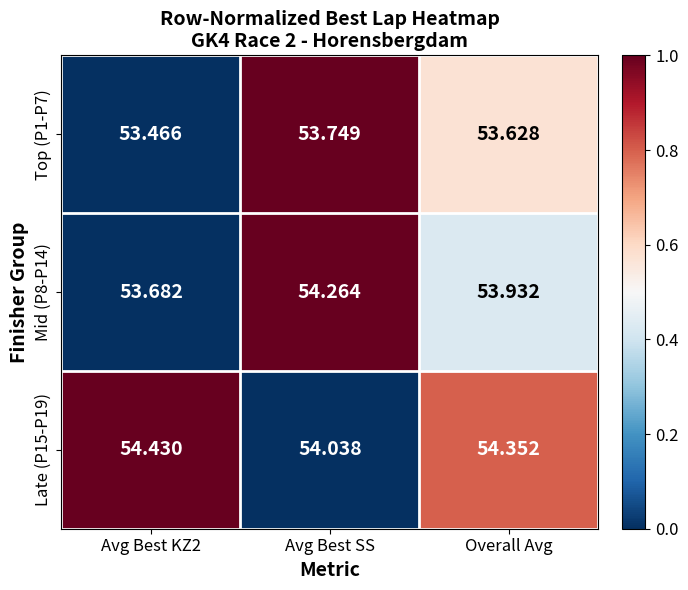

Rank the series by their average value, from highest to lowest.

Late (P15-P19), Mid (P8-P14), Top (P1-P7)